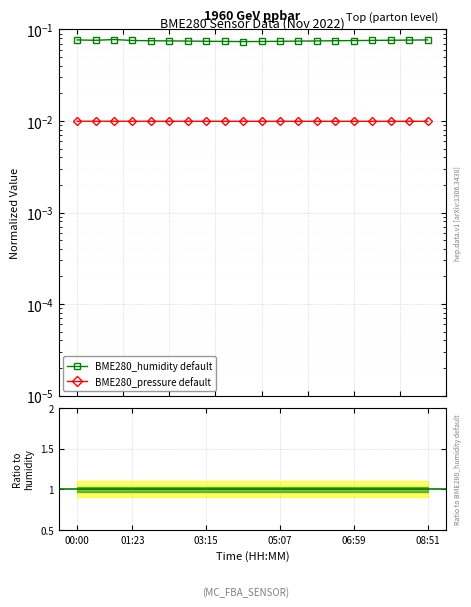

Count the BME280_pressure default values in the range 0 to 1.

20